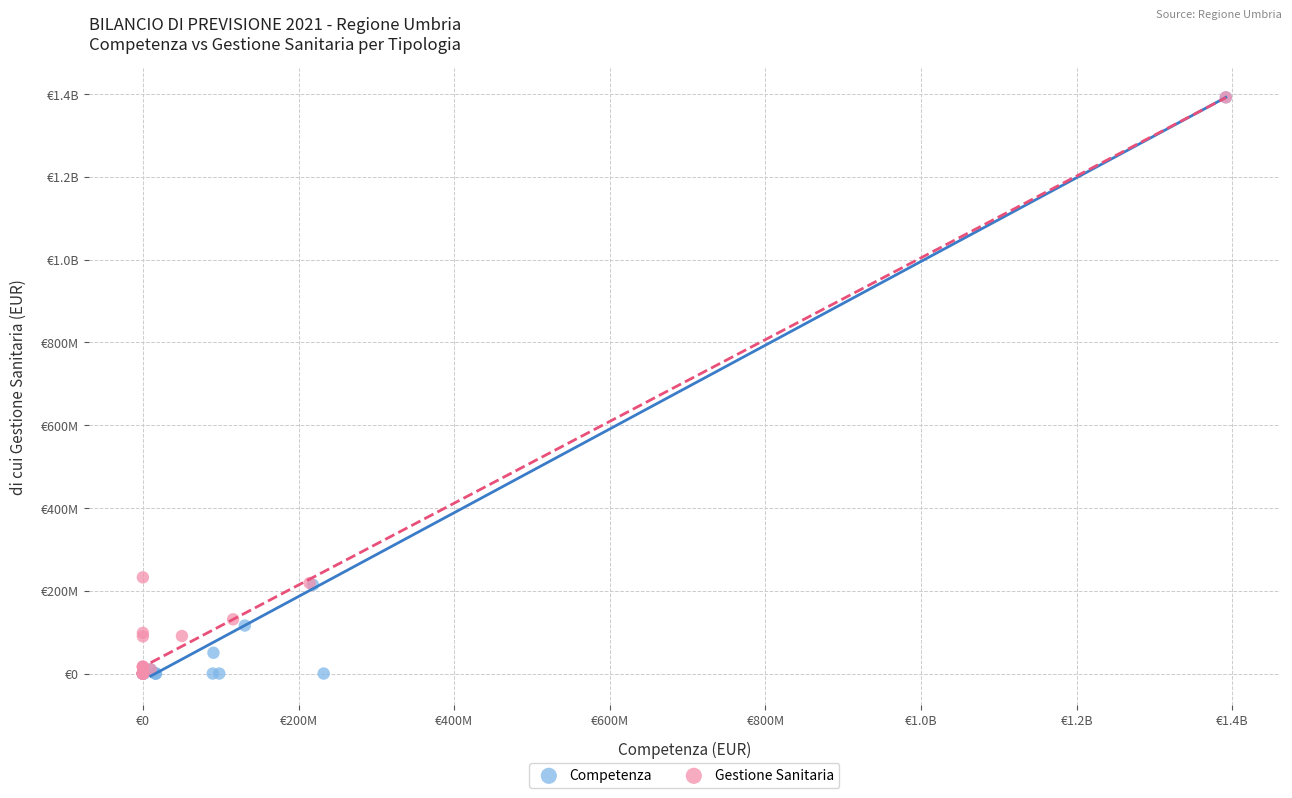

What are all the series names shown in the legend?

Competenza, Gestione Sanitaria